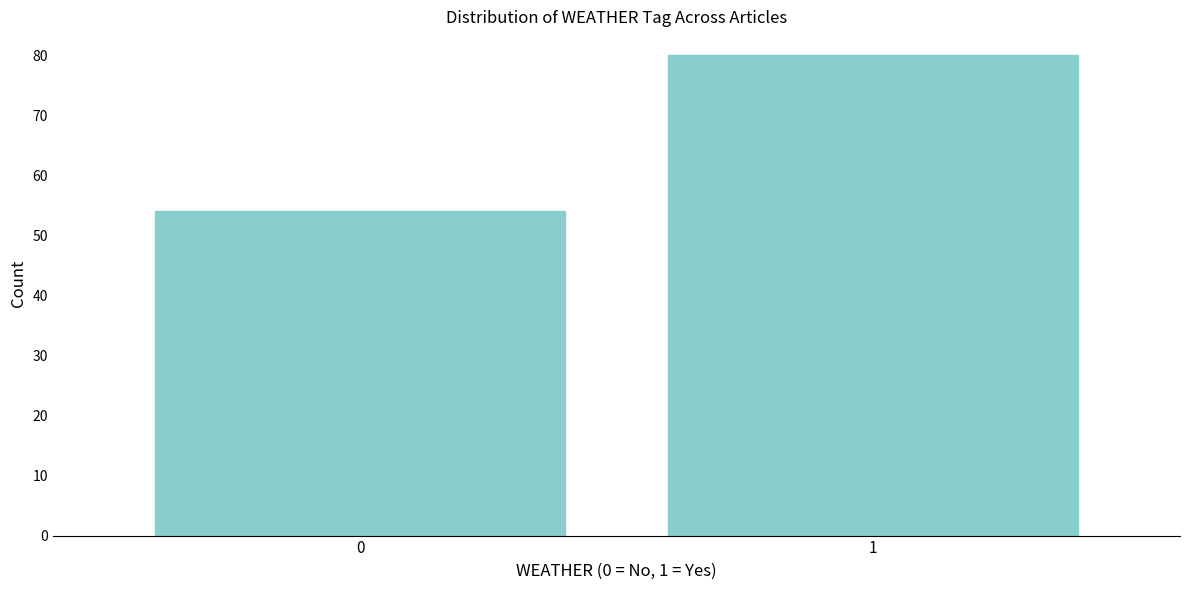

Reading right to left, list all the values displayed in this chart.

1=80	0=54